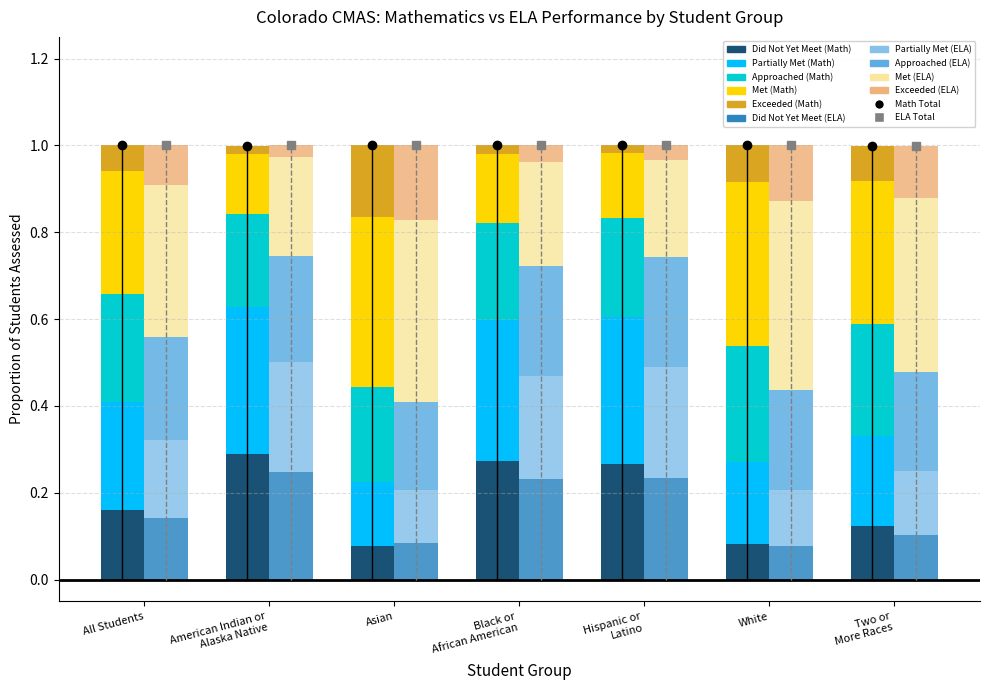

Reading left to right, transcribe all the data shown in this chart.

Did Not Yet Meet: 0.2	0.3	0.1	0.3	0.3	0.1	0.1
Partially Met: 0.2	0.3	0.1	0.3	0.3	0.2	0.2
Approached: 0.2	0.2	0.2	0.2	0.2	0.3	0.3
Met: 0.3	0.1	0.4	0.2	0.2	0.4	0.3
Exceeded: 0.1	0.0	0.2	0.0	0.0	0.1	0.1